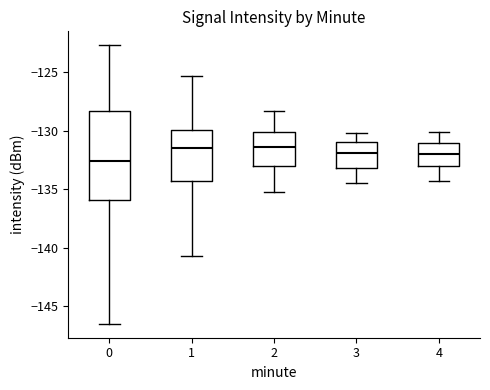

Where does the upper whisker of the box at x = 2 end on the y-axis? The values are not printed on the chart, so give them approximately, as read against the axis.

-128.5